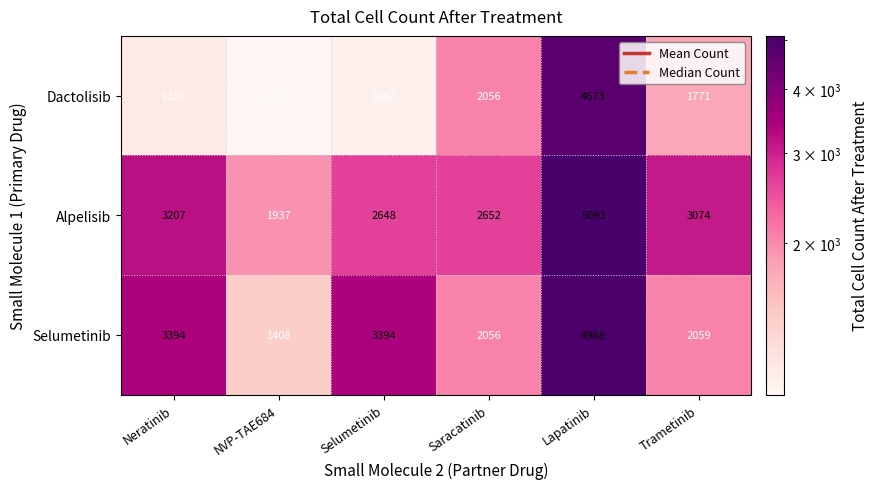

Which series has the largest total across all categories?

Alpelisib